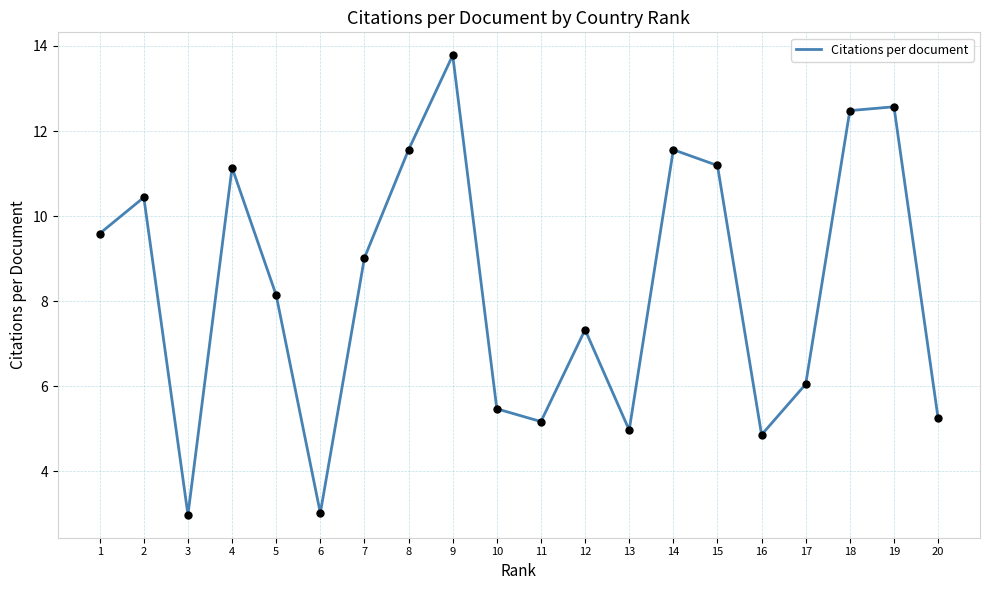

Between 6 and 18, which is larger?

18